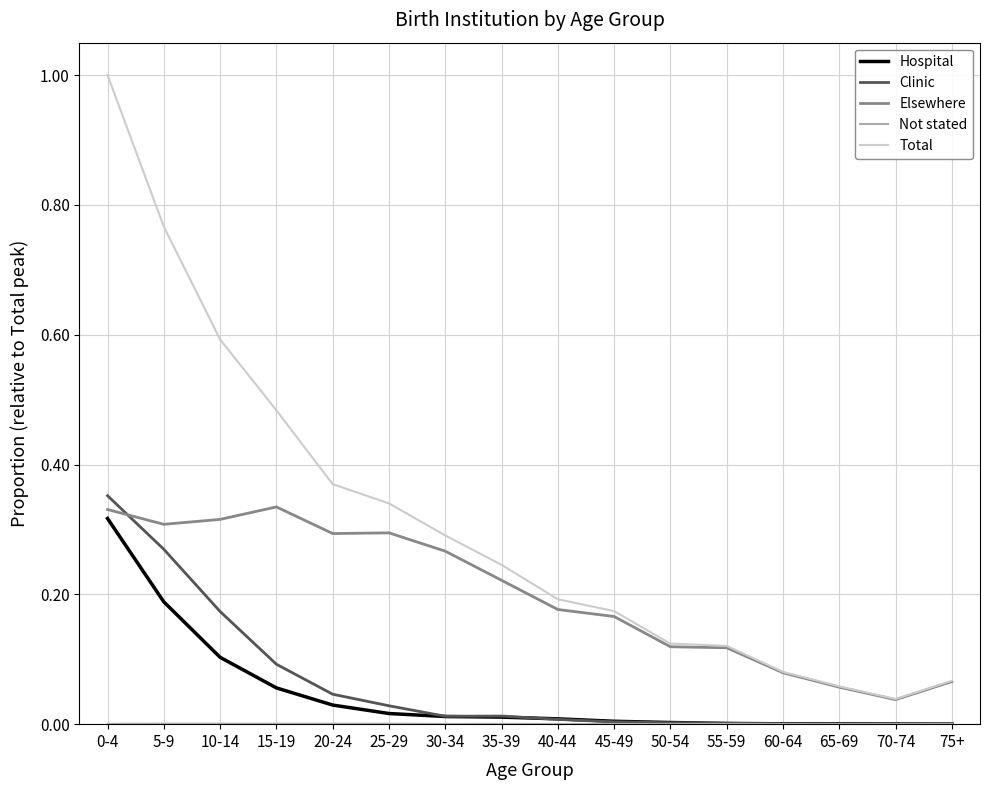

What is the difference between the maximum and minimum values in the Total series?

1.0